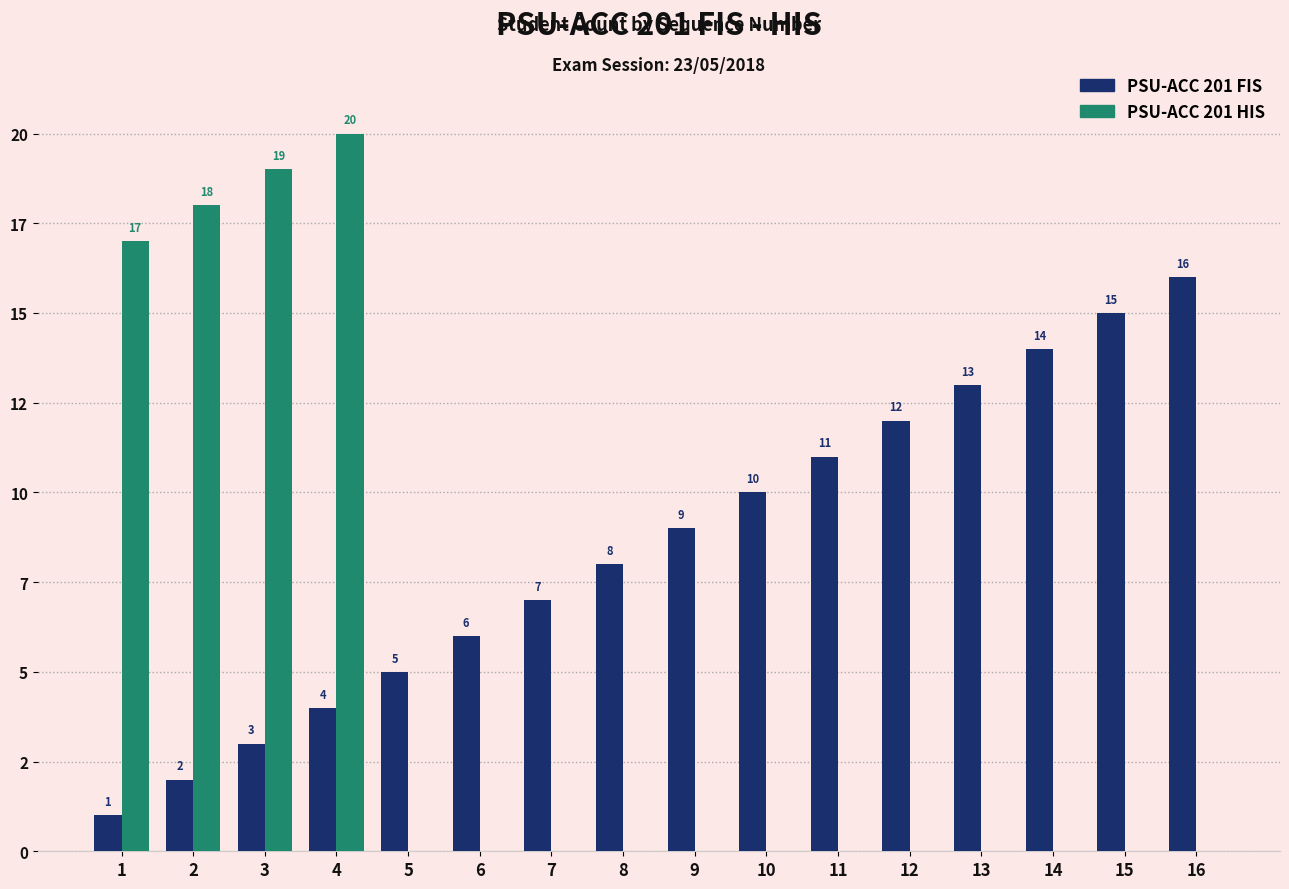

What are all the series names shown in the legend?

PSU-ACC 201 FIS, PSU-ACC 201 HIS